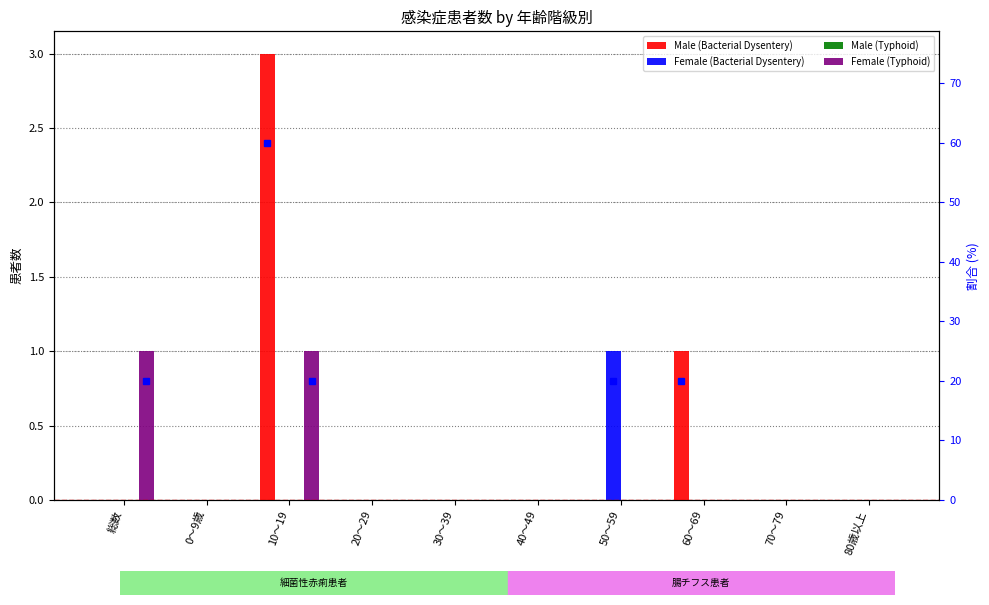

Rank the series by their average value, from lowest to highest.

Male (Typhoid), Female (Bacterial Dysentery), Female (Typhoid), Male (Bacterial Dysentery)